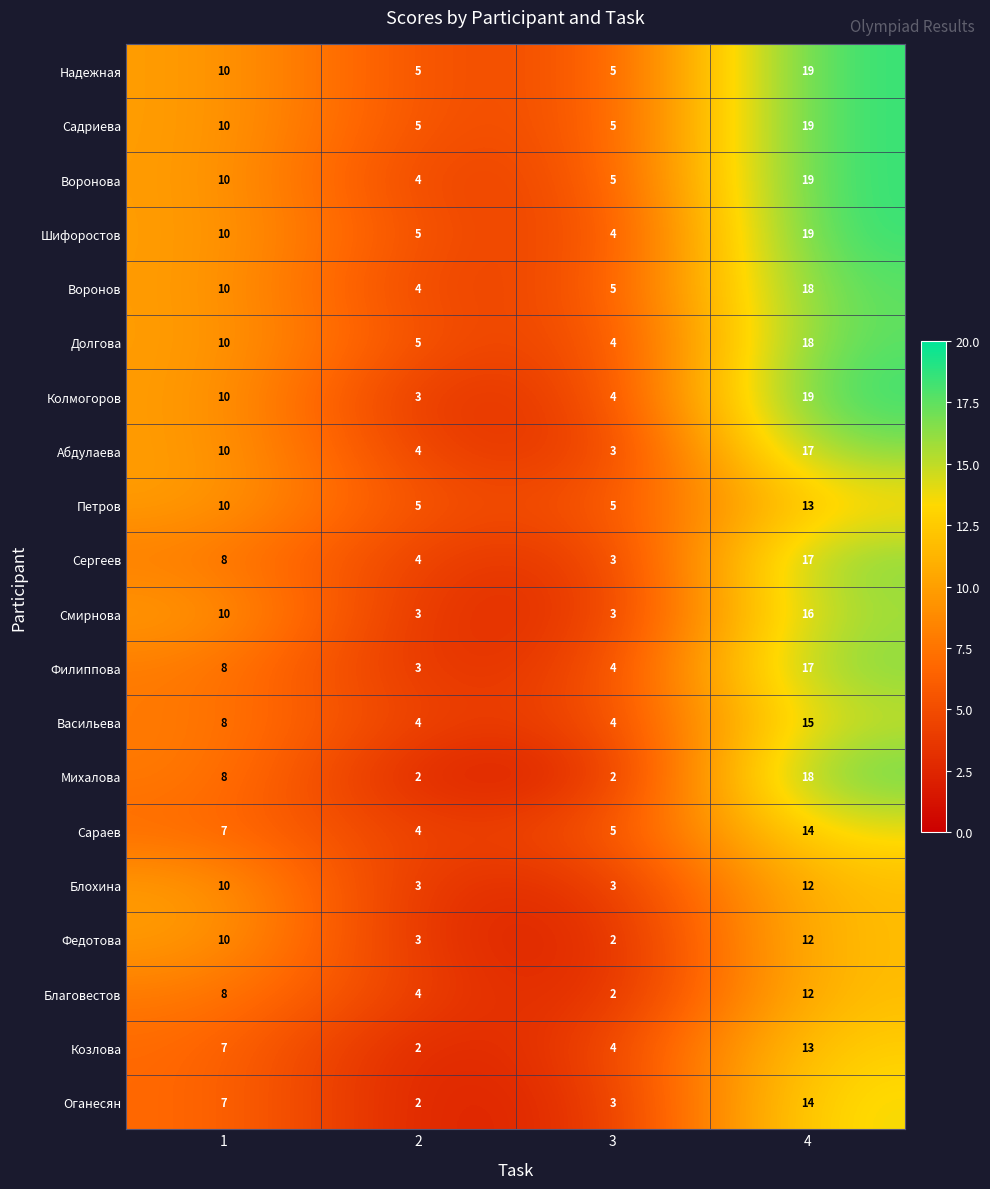

Count the Петров values in the range 5 to 13.

4